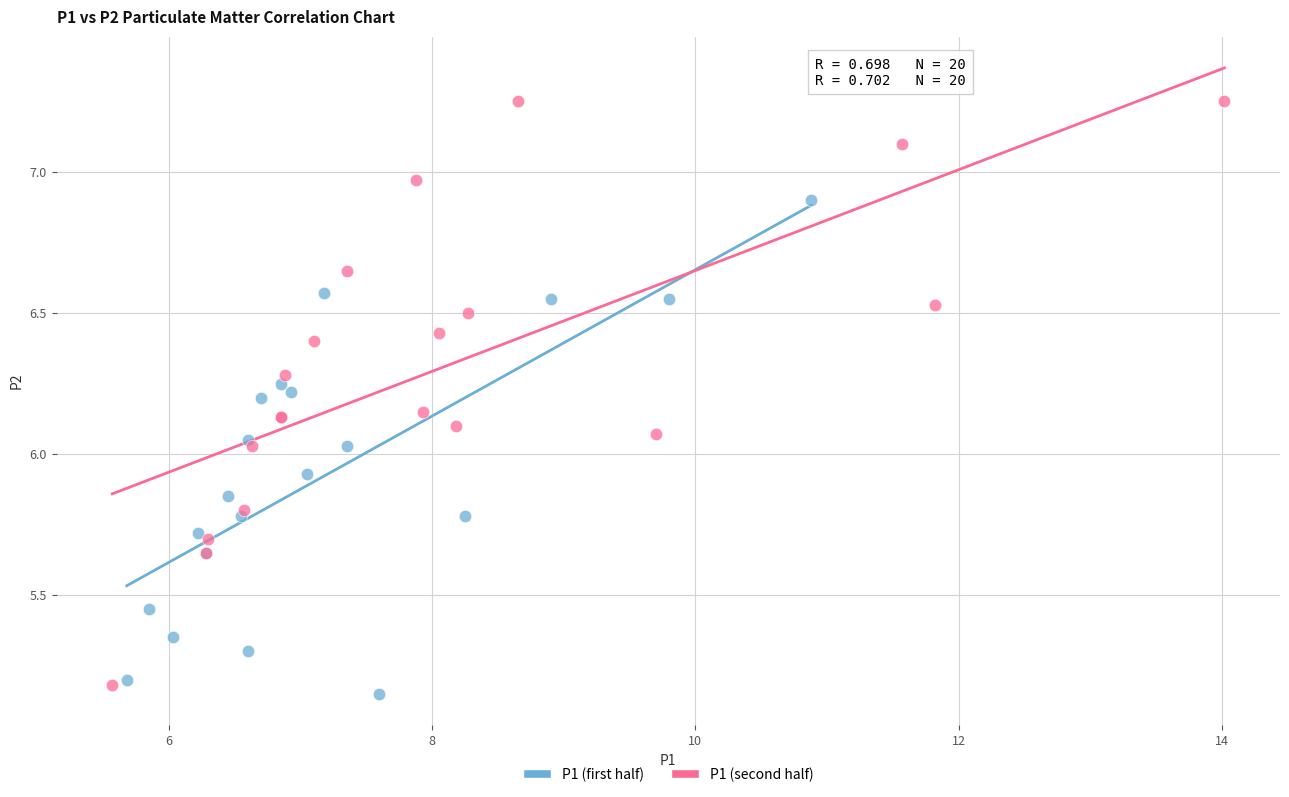

Which series has the largest Y range (max minus min)?

P1 (second half)